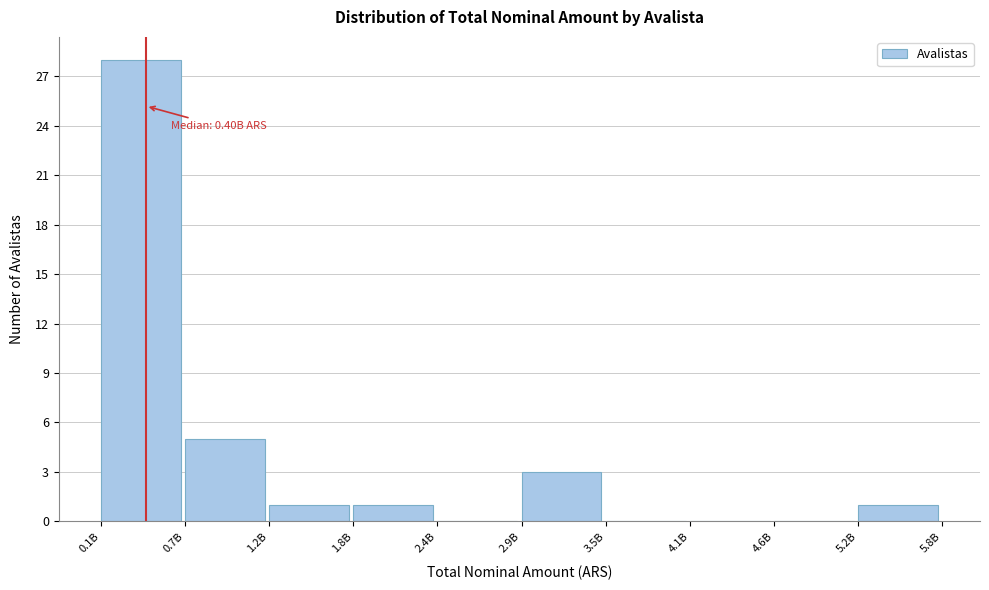

Reading left to right, extract all data points from this chart.

0.1B=28	0.7B=5	1.2B=1	1.8B=1	2.4B=0	2.9B=3	3.5B=0	4.1B=0	4.6B=0	5.2B=1